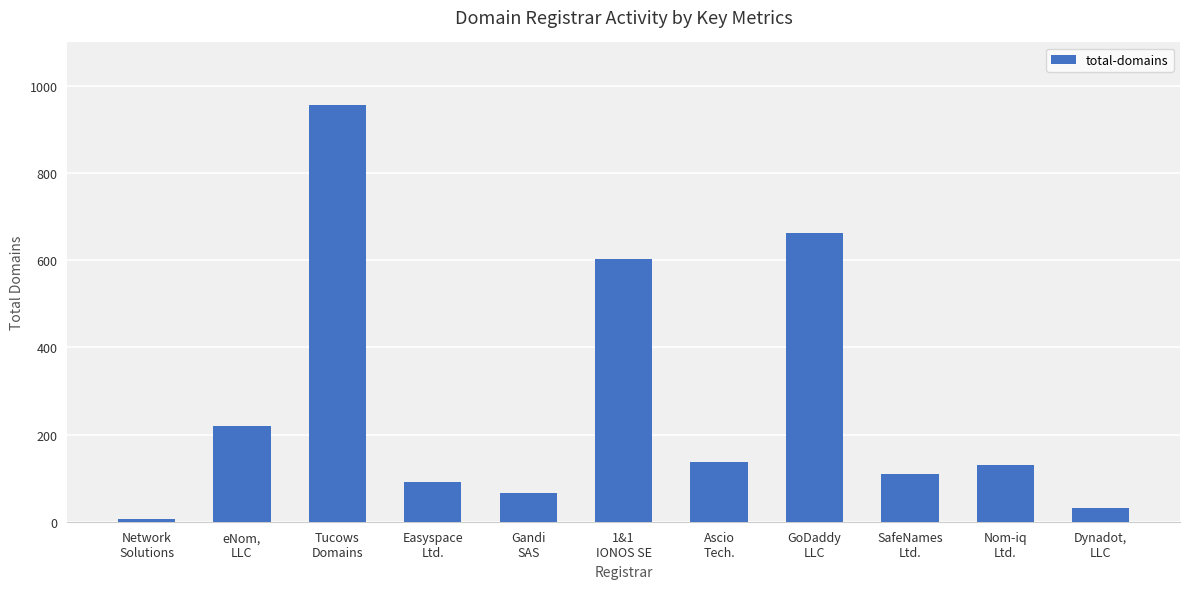

Does the chart contain any negative values?

No